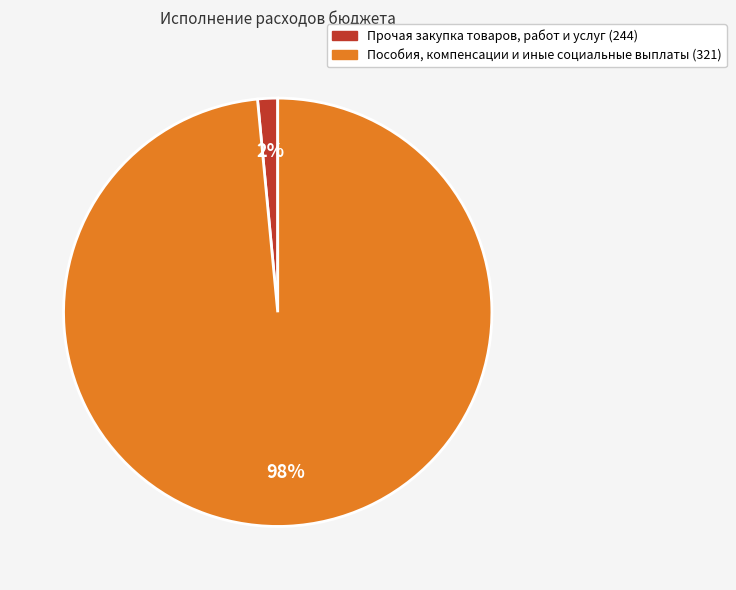

True or false: Пособия, компенсации и иные социальные выплаты (321) accounts for 98% of the total.

True